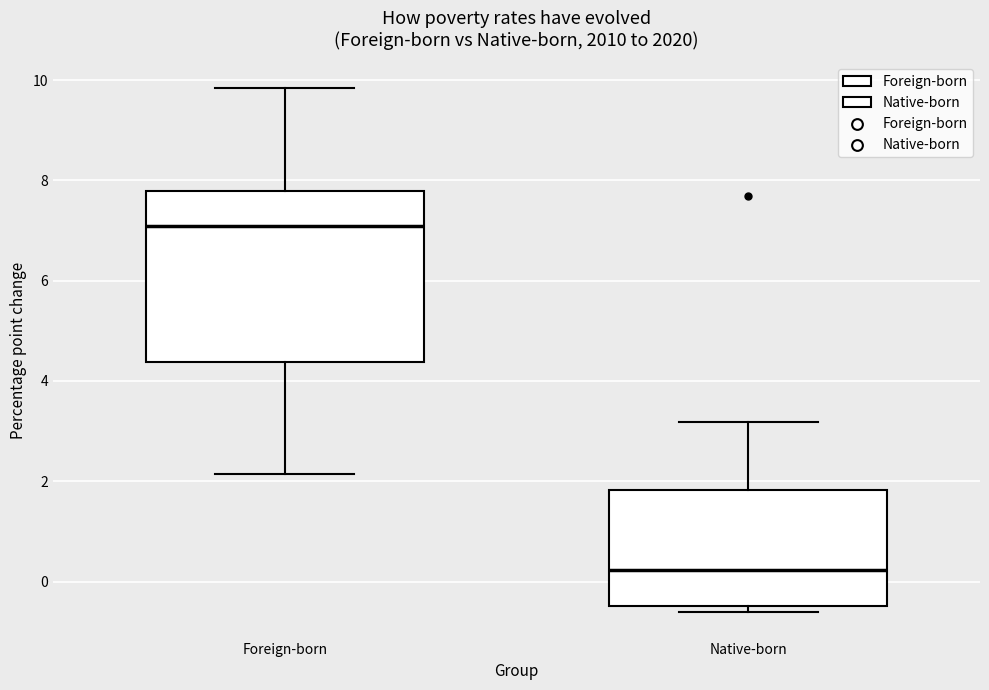

Reading left to right, read every box against the y-axis: the position of its median line, the range the box covers, and the ends of its whiskers. The values are not printed on the chart, so give them approximately, as read against the axis.

Foreign-born: median 7.0, box 4.4 to 7.8, whiskers 2.2 to 9.8
Native-born: median 0.2, box -0.4 to 1.8, whiskers -0.6 to 3.2